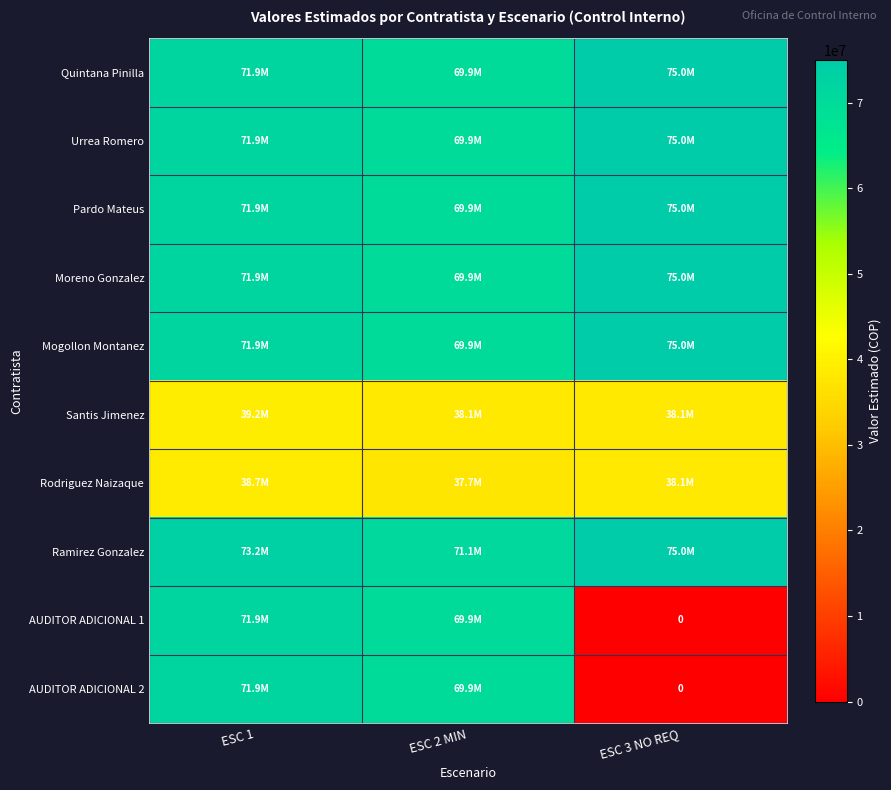

How many values in the Moreno Gonzalez series are below 71886880?

1